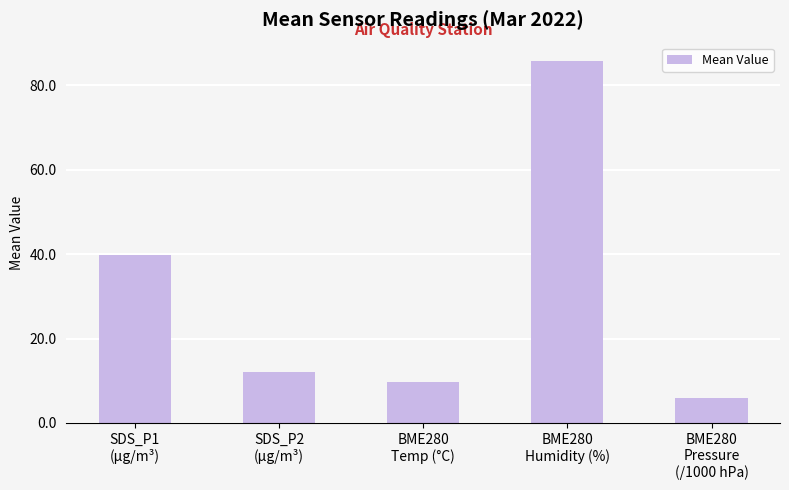

Reading left to right, extract all data points from this chart.

39.7	12.1	9.7	85.8	5.9